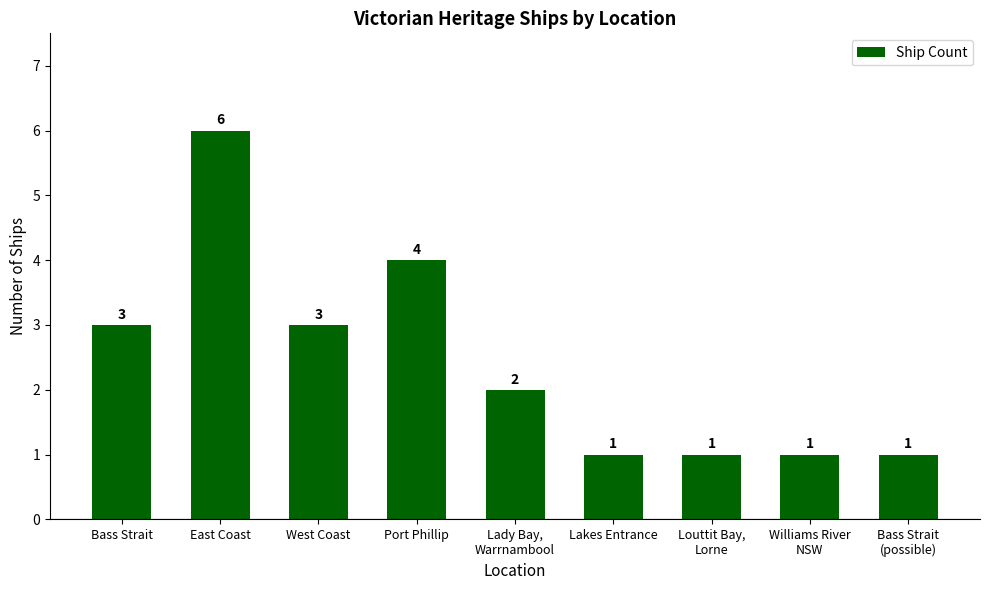

What is the change in value from Bass Strait to Lady Bay,
Warrnambool?

-1